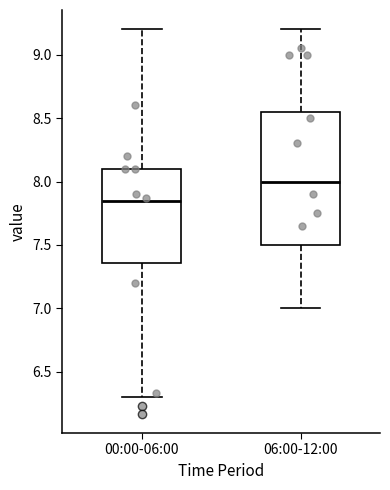

Comparing the boxes themselves (not the whiskers), which one is the tallest?

06:00-12:00